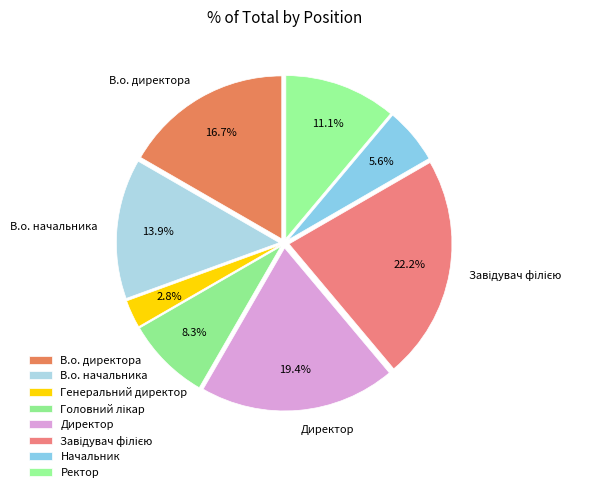

How many segments does this pie chart have?

8